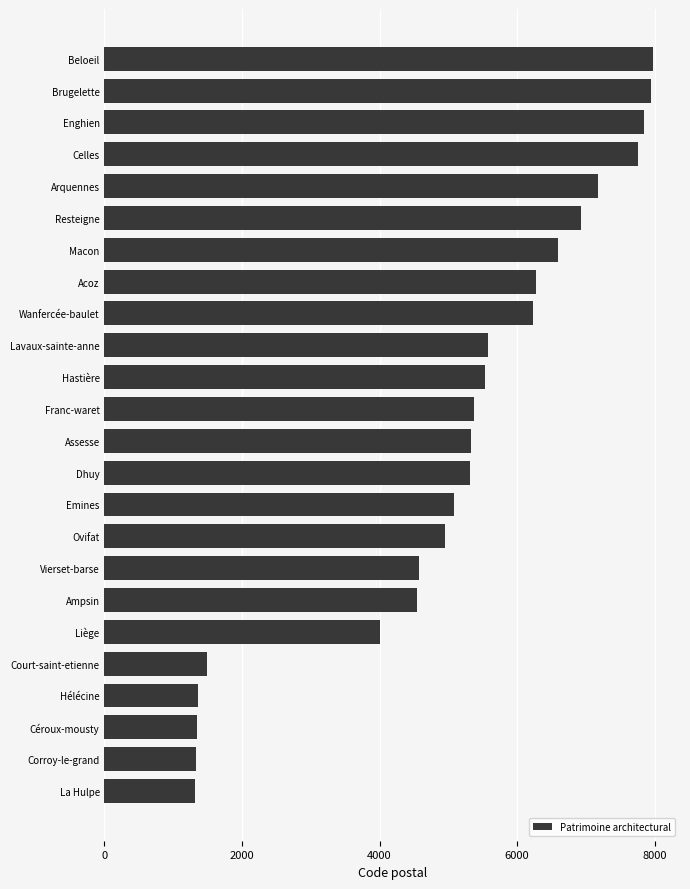

What is the maximum value shown in the chart?

7970